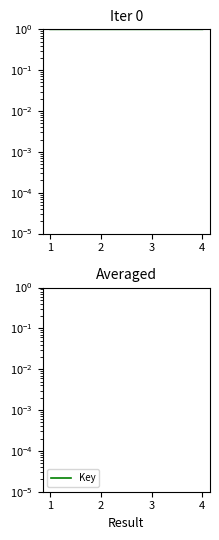

How many values are between 0 and 1?

4